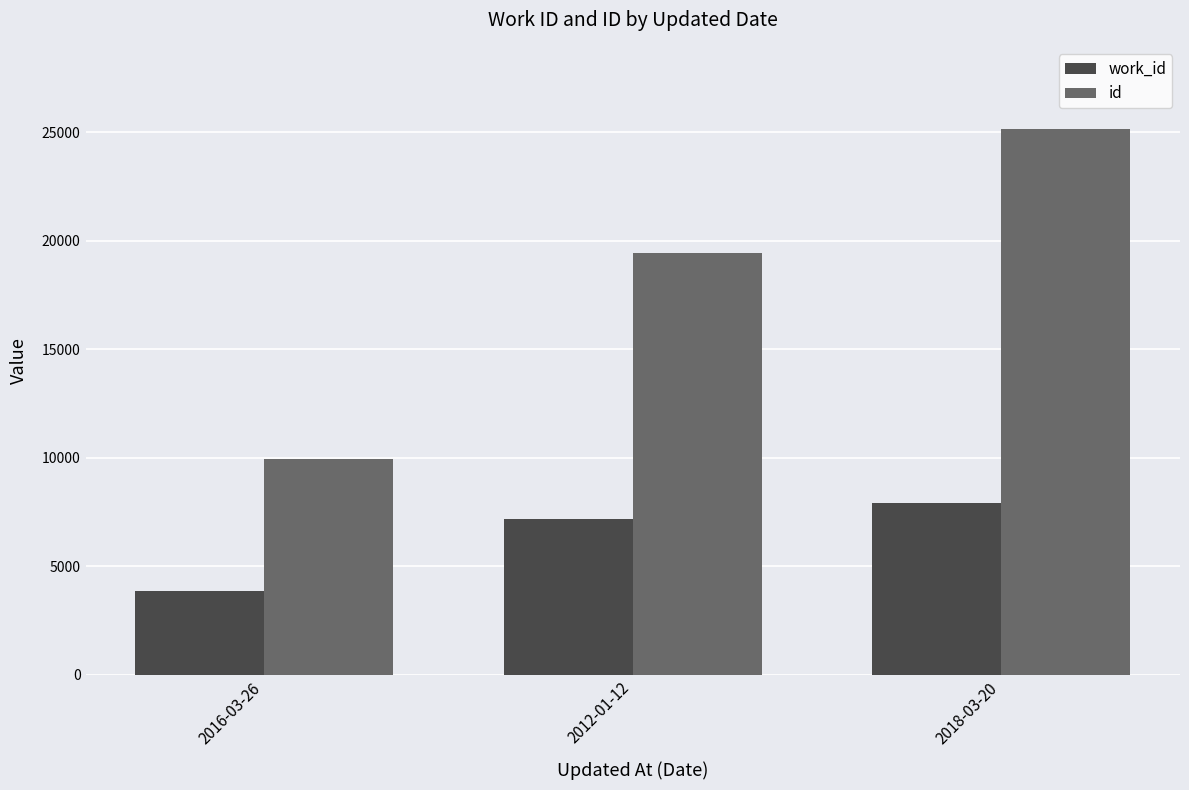

Reading left to right, list all the values displayed in this chart.

work_id: 2016-03-26=3866	2012-01-12=7168	2018-03-20=7929
id: 2016-03-26=9962	2012-01-12=19451	2018-03-20=25155